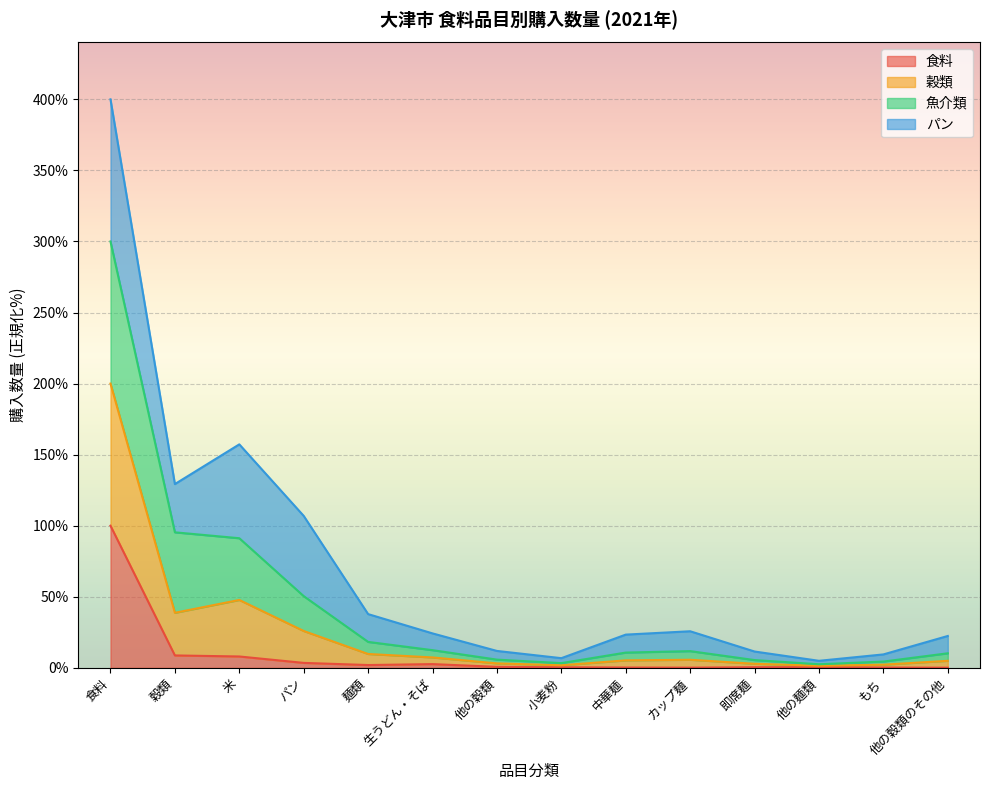

What is the total value across all series at 他の穀類のその他?

22.4